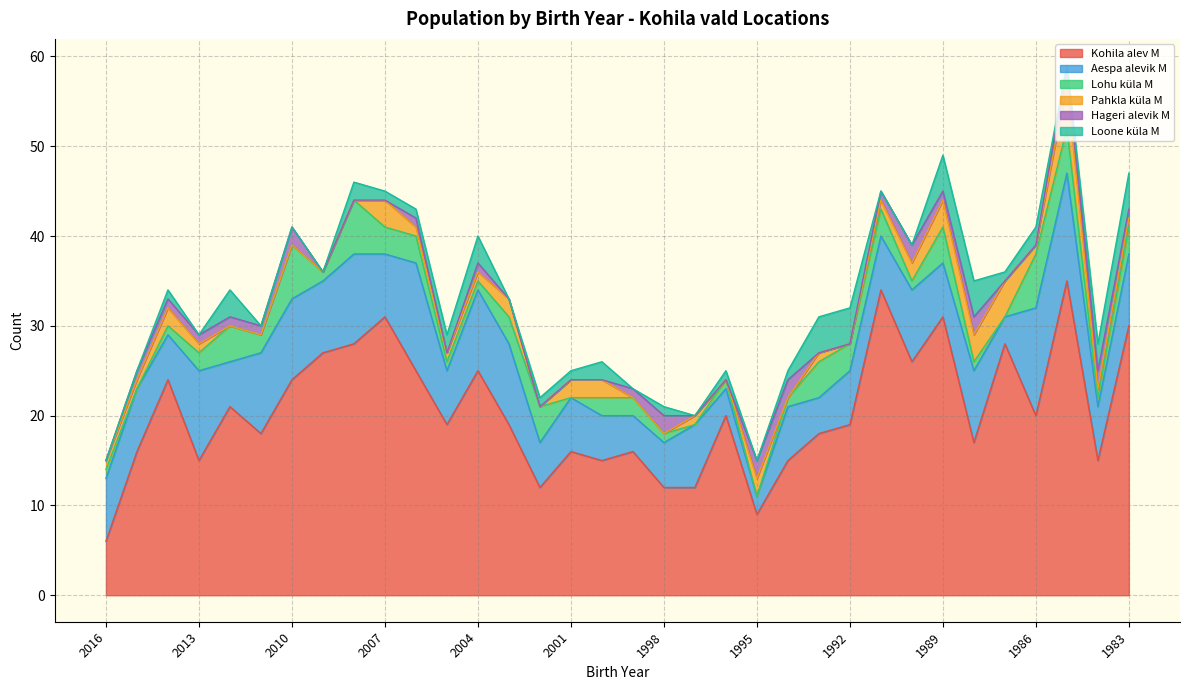

What is the average value of the Kohila alev M series?

21